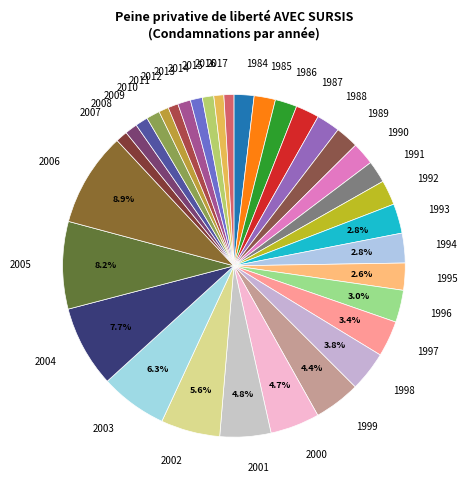

How many slices are in this pie chart?

34